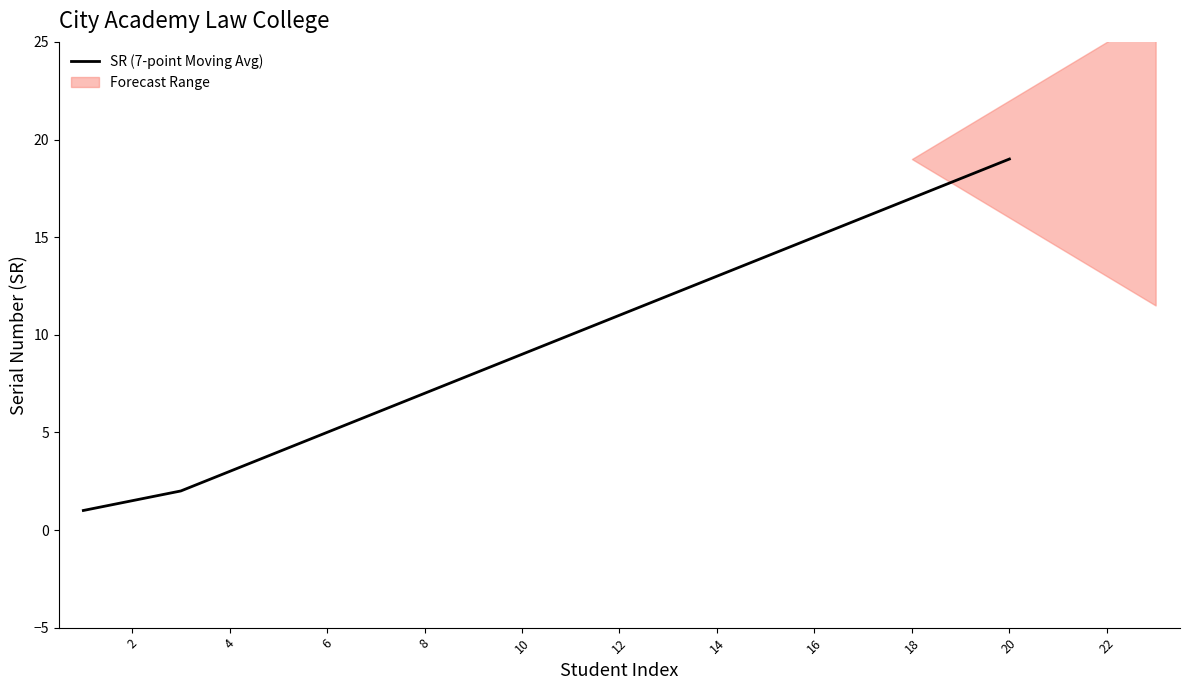

The SR (7-point Moving Avg) series shows 15.0 at 16. True or false?

True